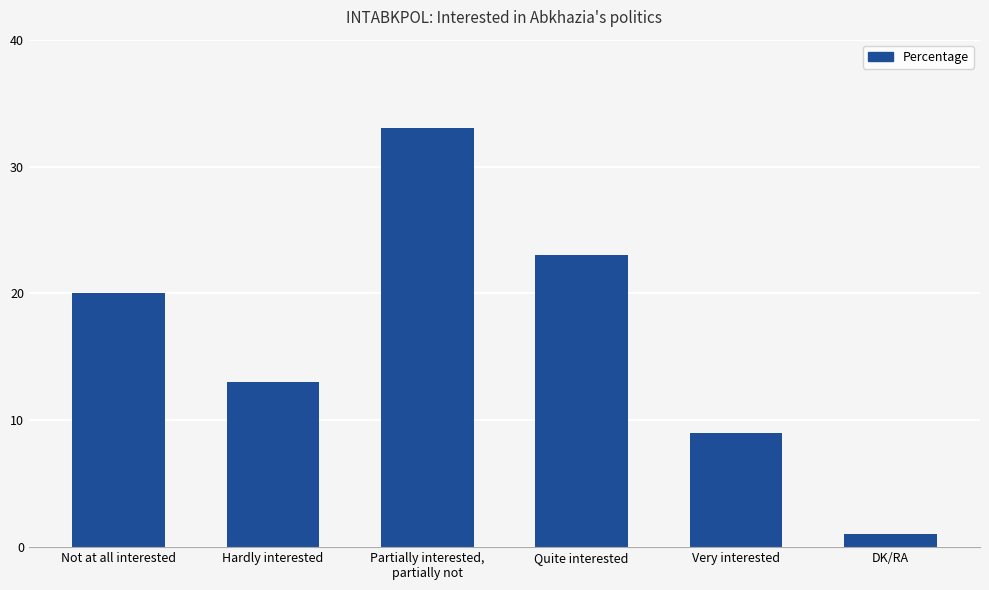

What is the value of the 4th bar from the left?

23